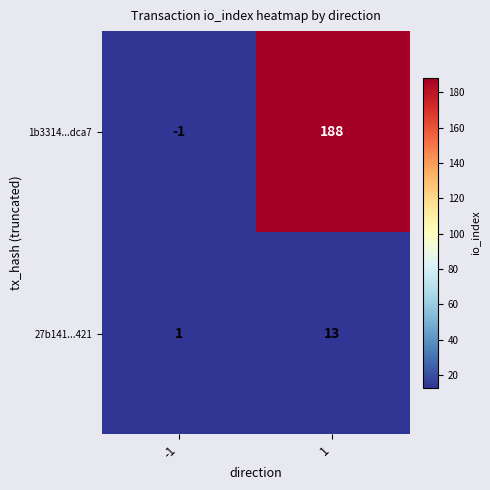

Reading right to left, what are all the values shown in this chart?

1b3314...dca7: 188	-1
27b141...421: 13	1